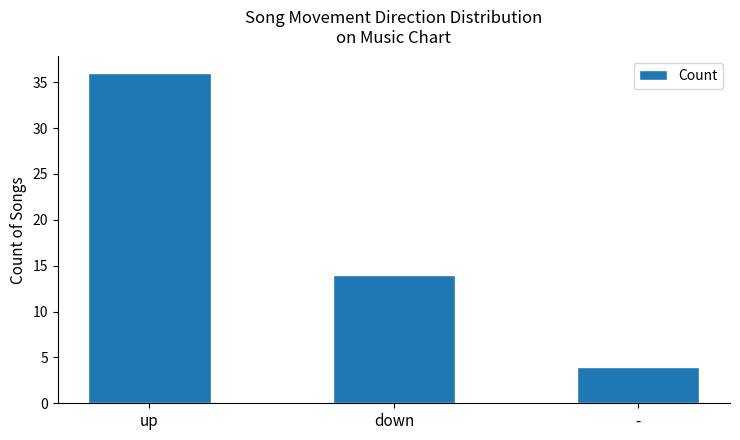

What is the sum of the values at up and down?

50